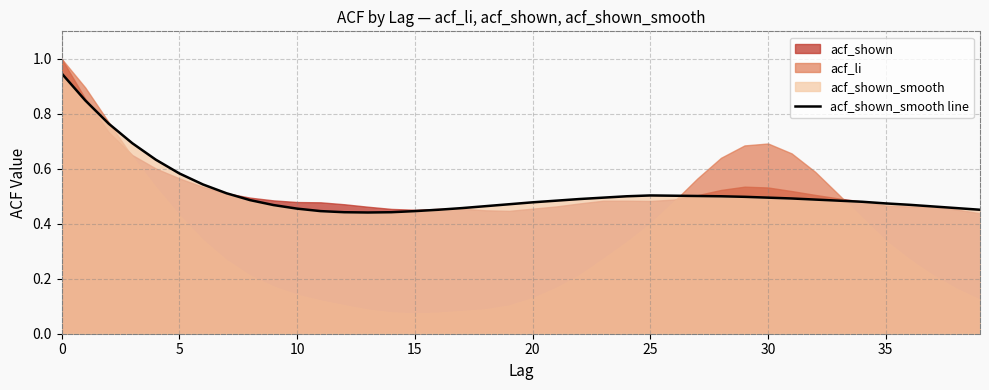

How many interior local peaks (higher than both neighbors) does the data have?

1